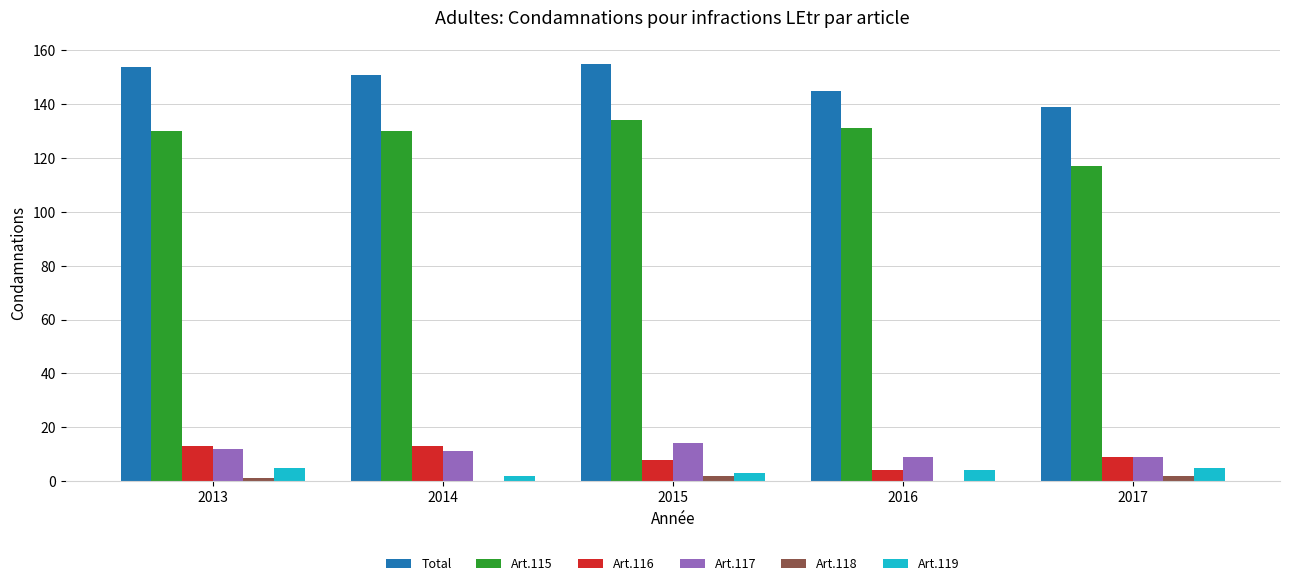

The Art.119 series shows 4 at 2016. True or false?

True